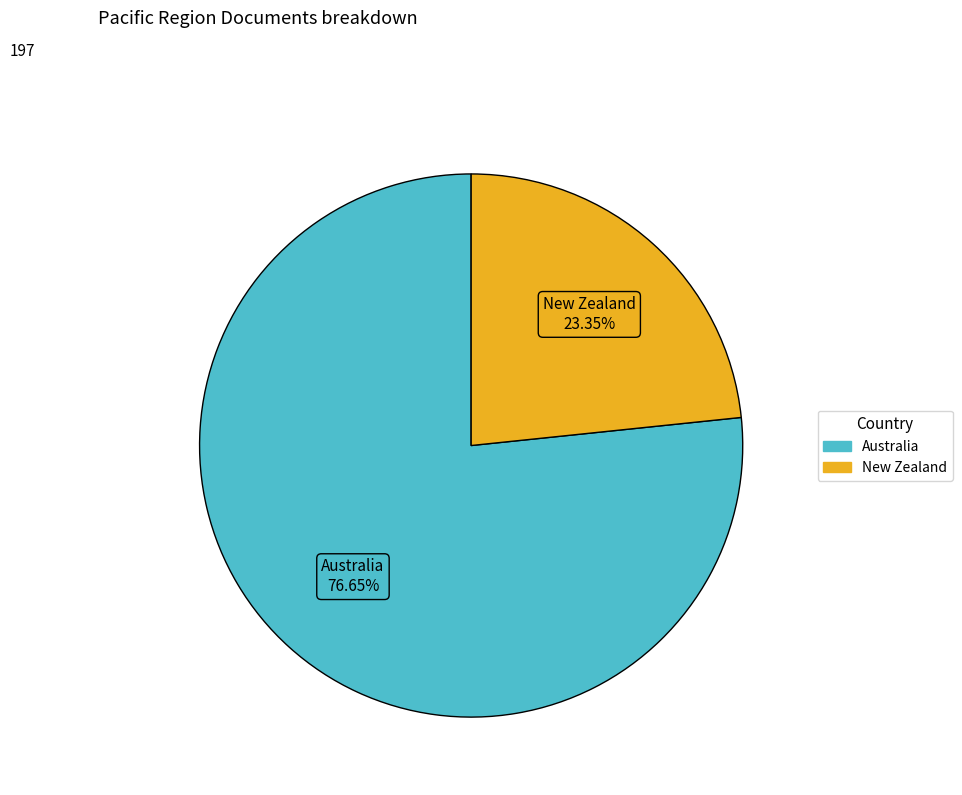

Count the number of slices in the pie.

2